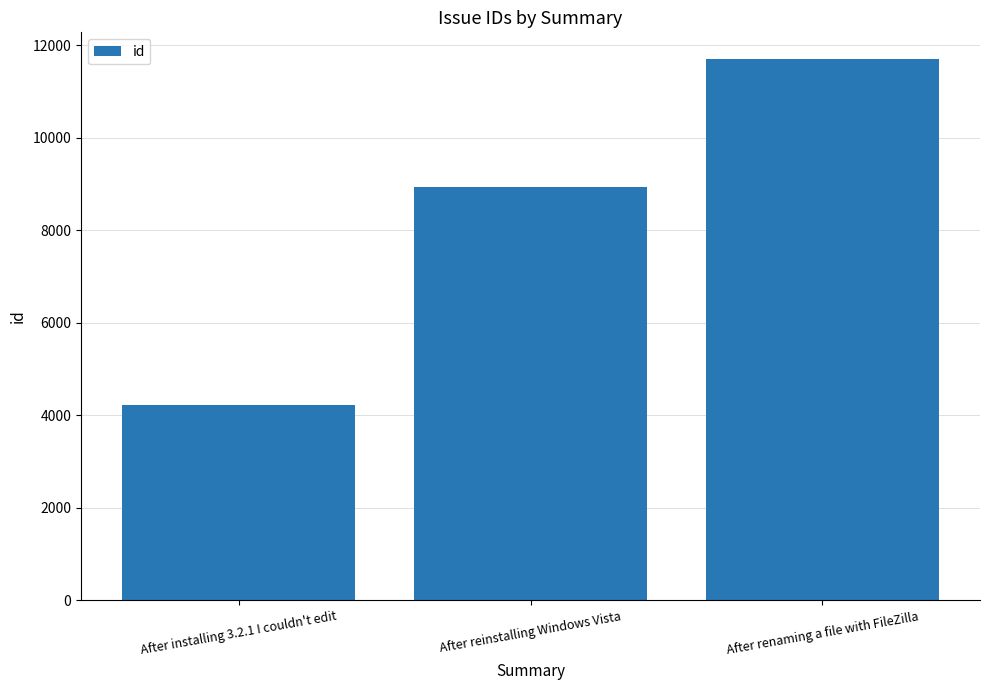

What is the smallest value displayed?

4216